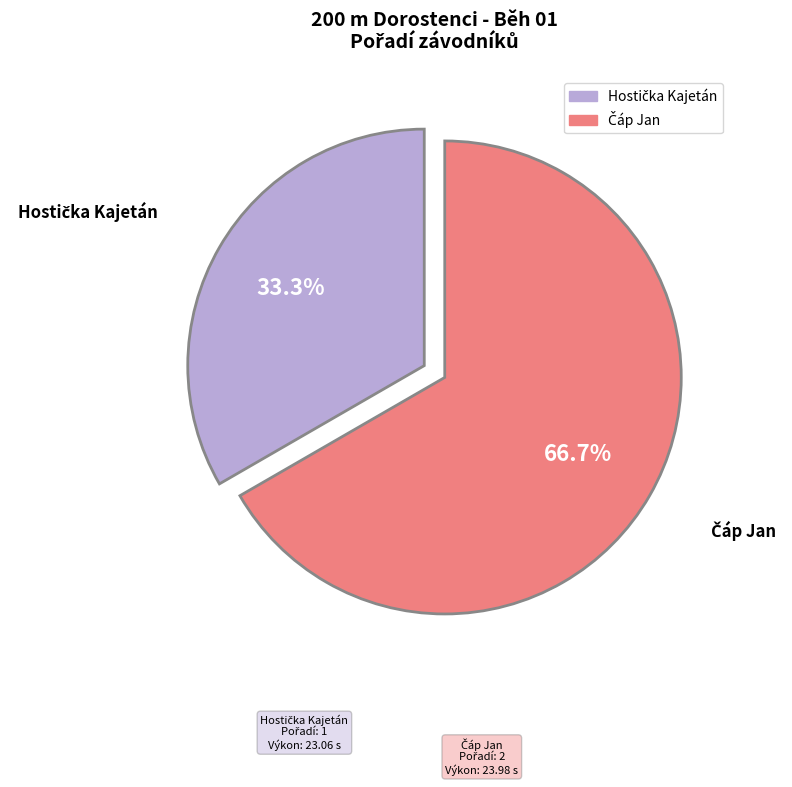

Is there any slice that represents more than half of the pie?

Yes